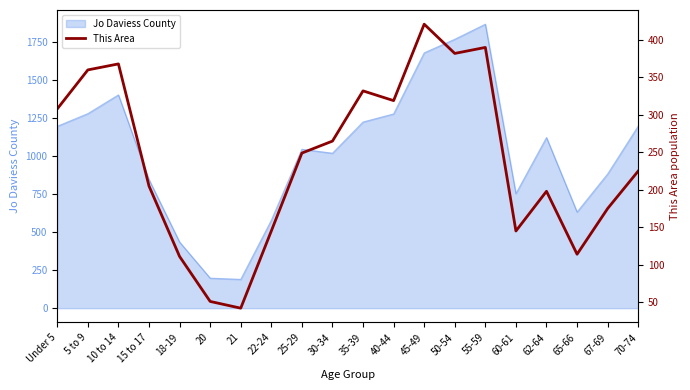

True or false: the data shows 567 at 5 to 9.

False